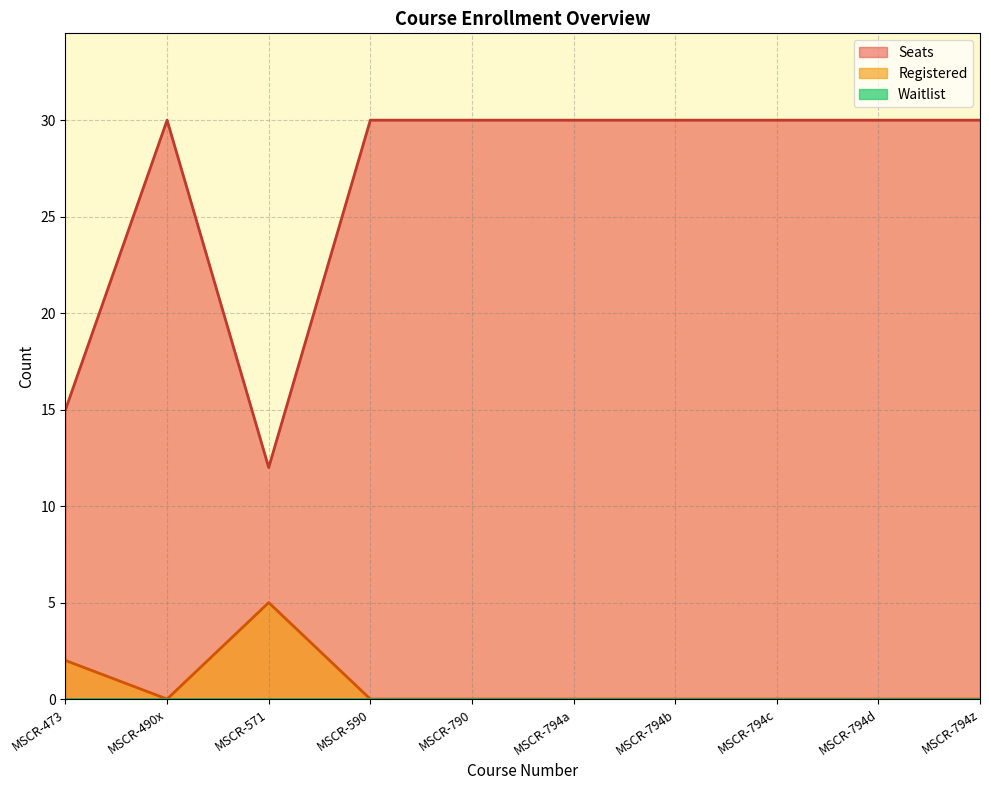

What is the difference between the highest and lowest values at MSCR-490x?

30